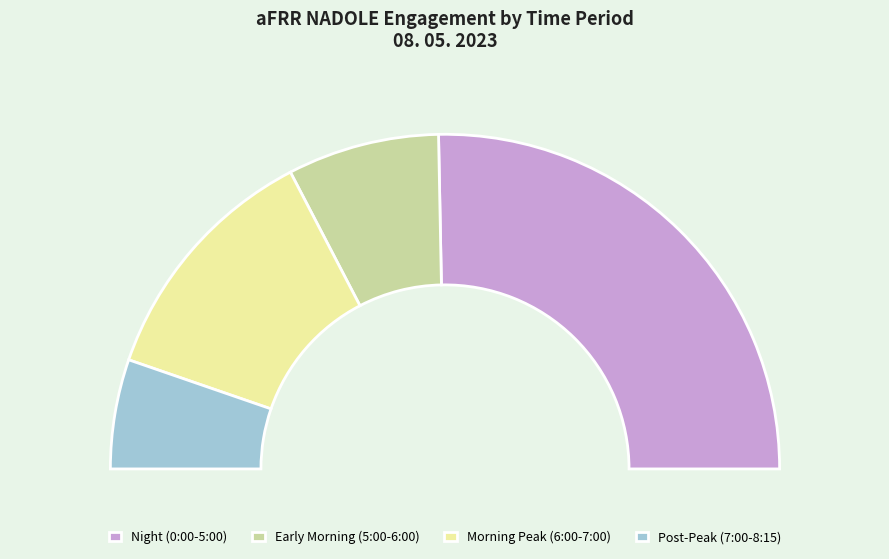

True or false: 3:45-4:00 accounts for 14% of the total.

False